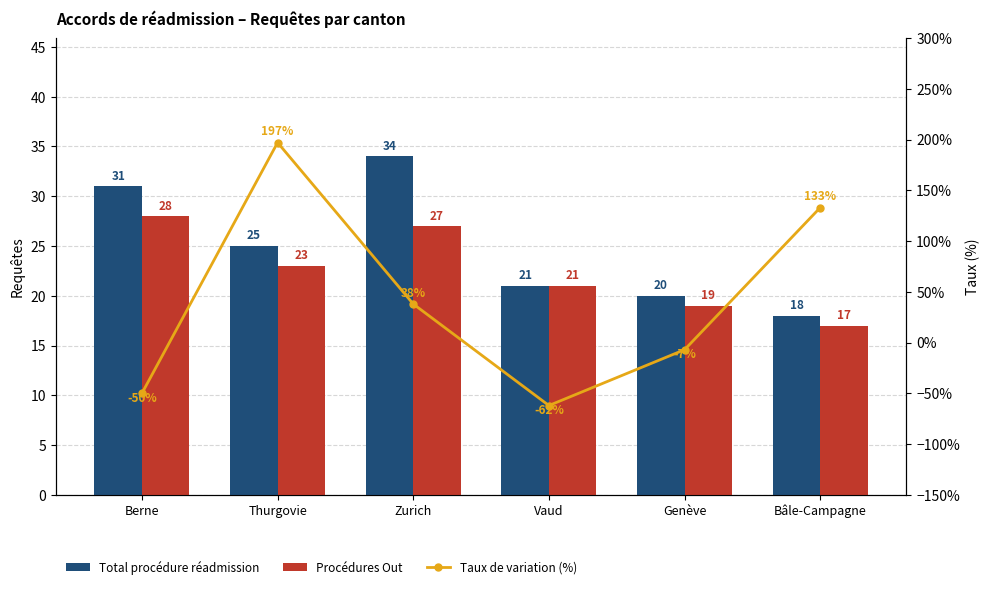

What is the sum of all Taux de variation (%) values?

249